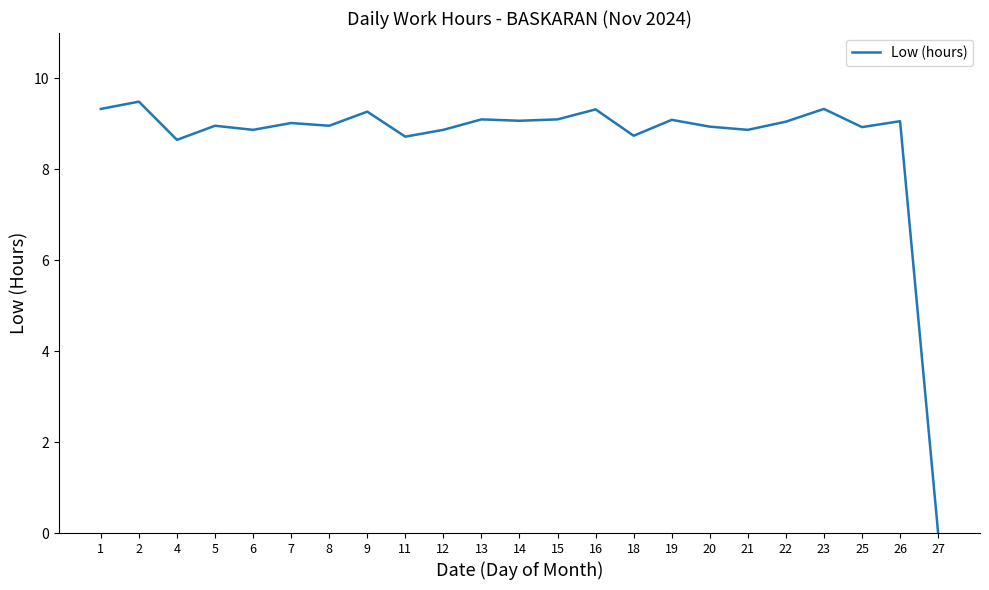

What is the difference between the values at 21 and 1?

0.5